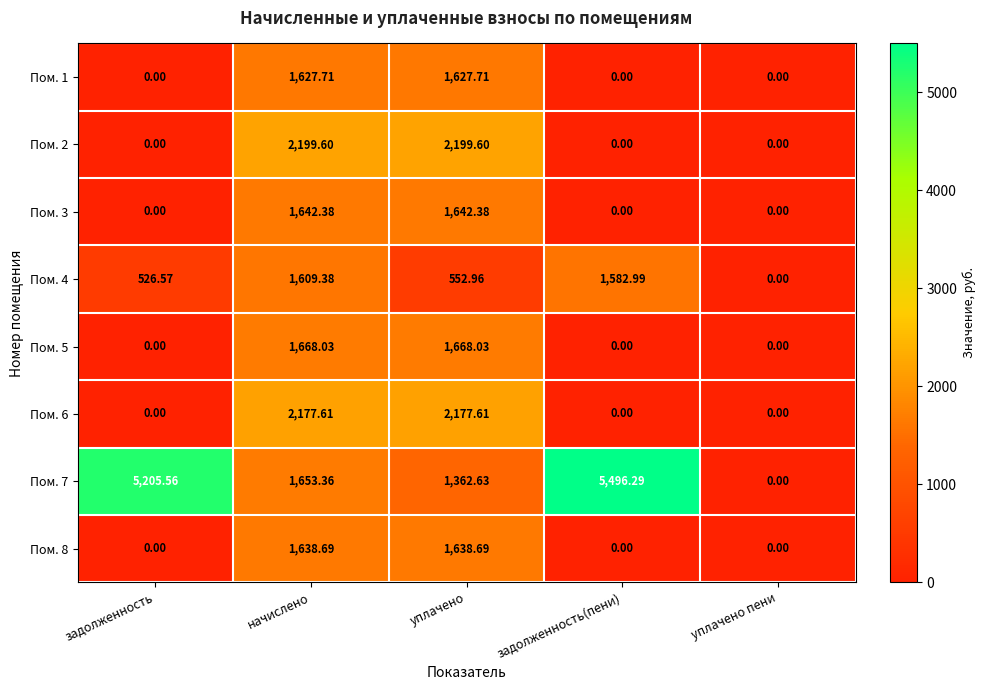

Where does the Пом. 4 series first go above 552?

начислено